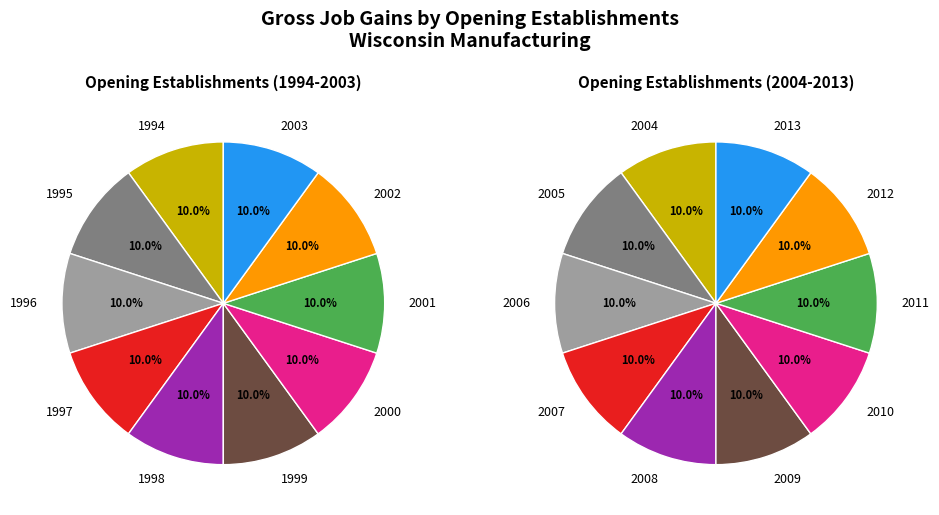

What is the spread (max minus min) of values at 1995?

200